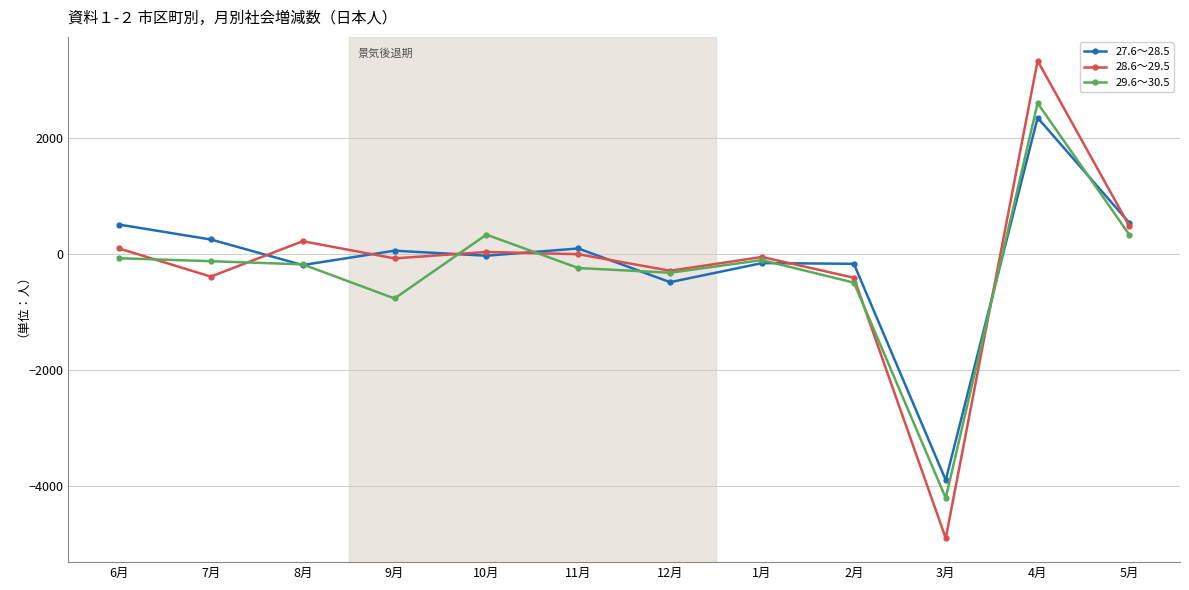

How many data points does each series have?

12